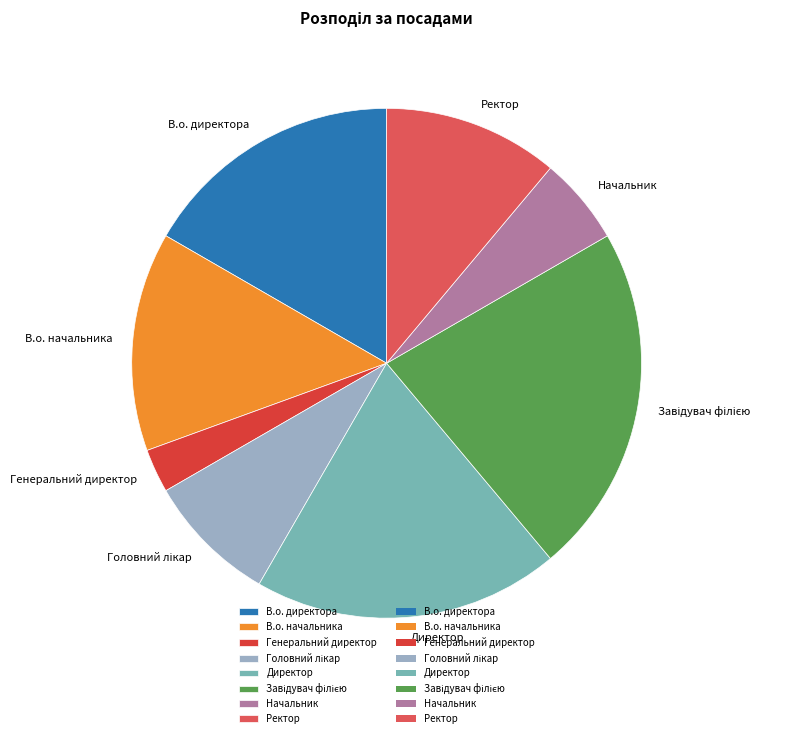

What is the smallest slice in the pie chart?

Генеральний директор